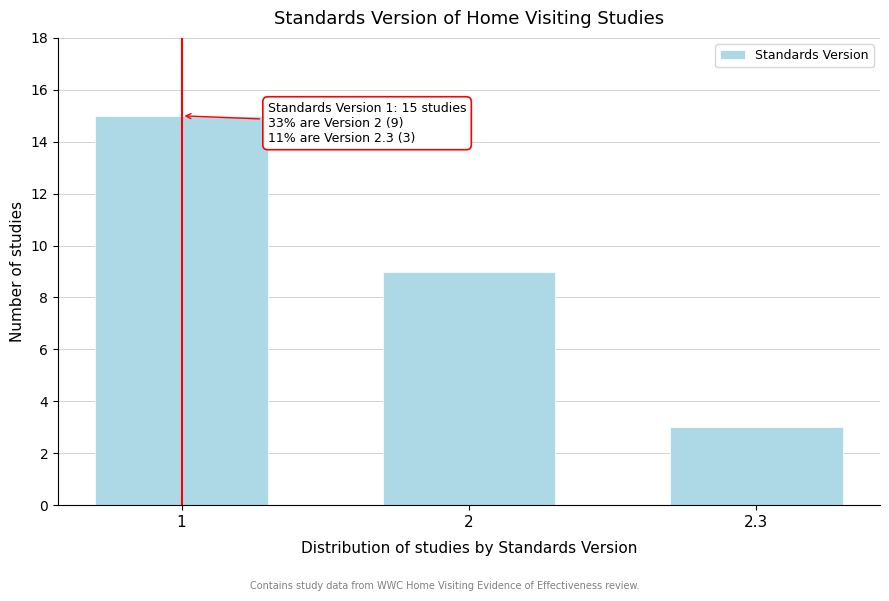

Reading left to right, transcribe all the data shown in this chart.

1=15	2=9	2.3=3